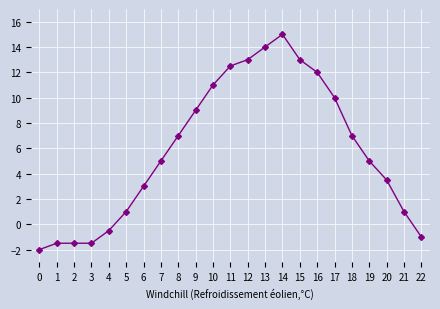

Reading left to right, list all the values displayed in this chart.

-2.0	-1.5	-1.5	-1.5	-0.5	1.0	3.0	5.0	7.0	9.0	11.0	12.5	13.0	14.0	15.0	13.0	12.0	10.0	7.0	5.0	3.5	1.0	-1.0